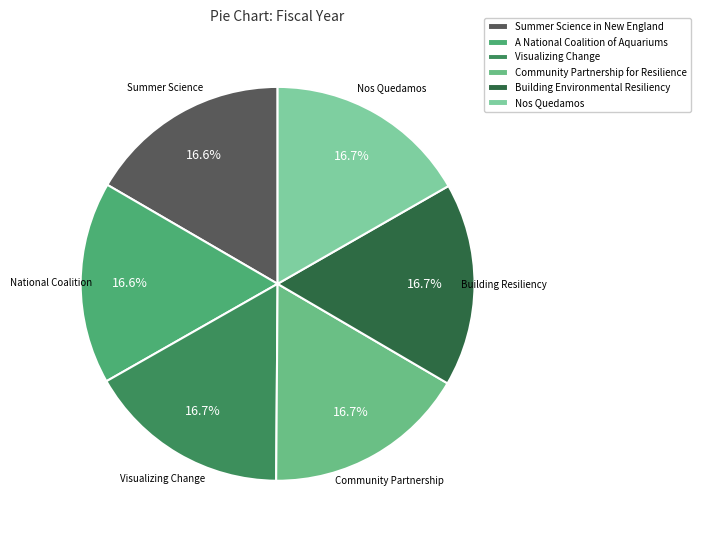

What portion of the pie excludes Summer Science in New England?

83.4%